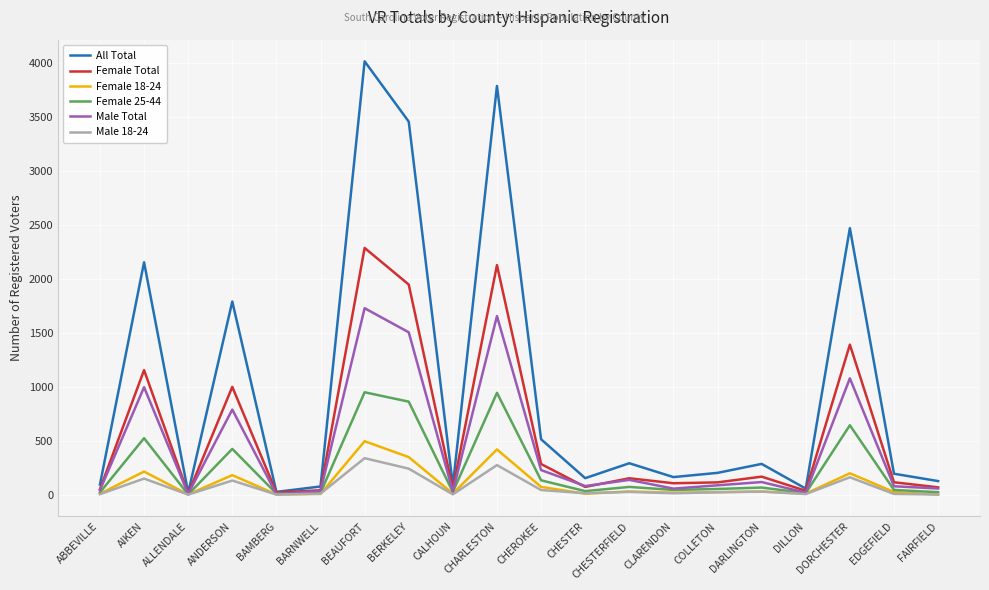

How many lines are shown in the chart?

6